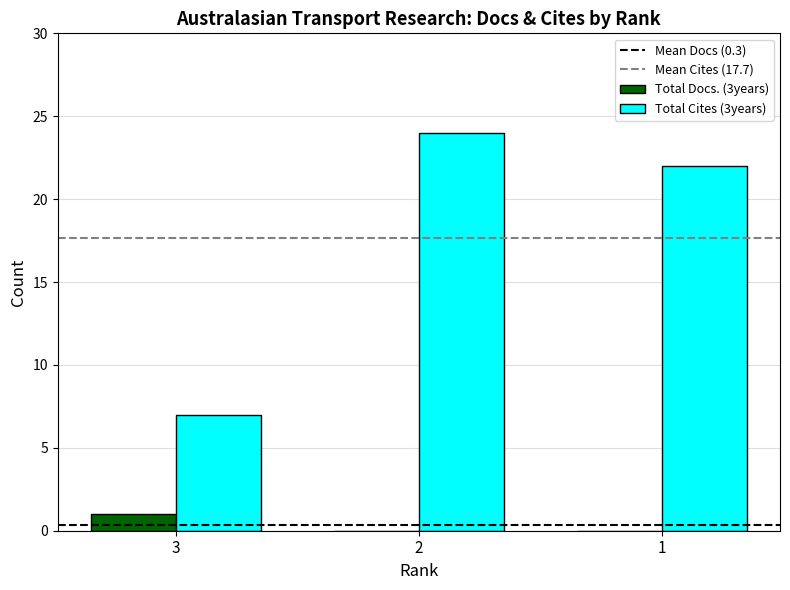

What is the total value across all series at 1?

22